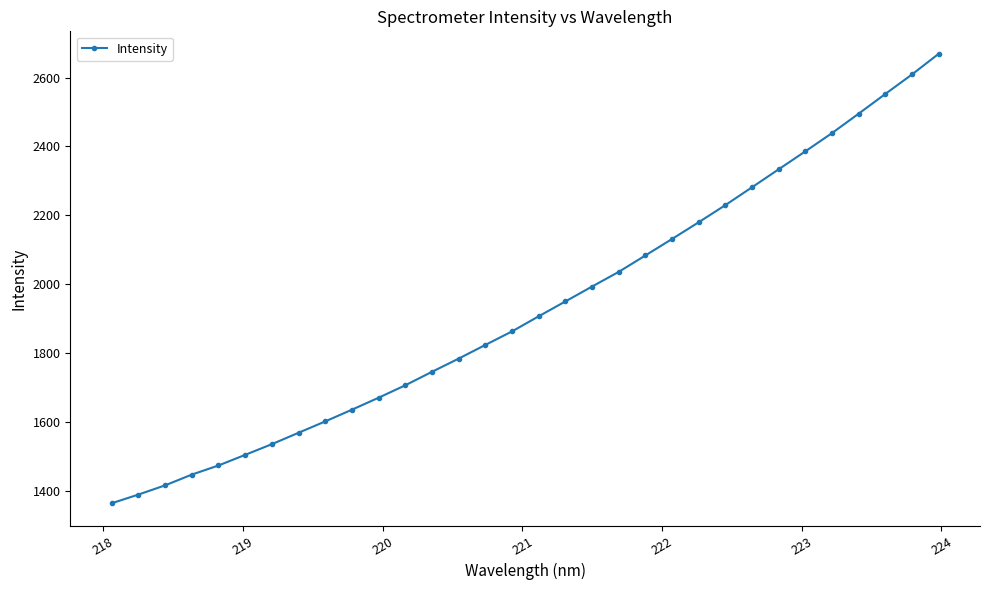

What is the minimum value shown in the chart?

1364.8